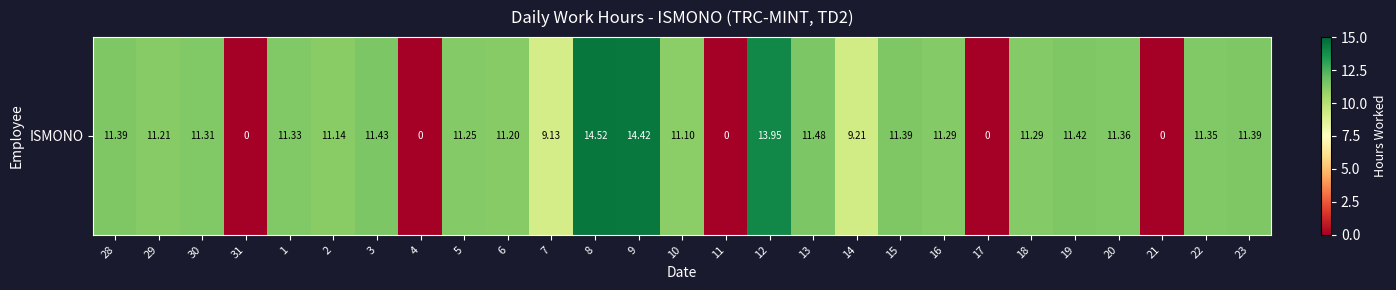

How many series are shown in this chart?

1